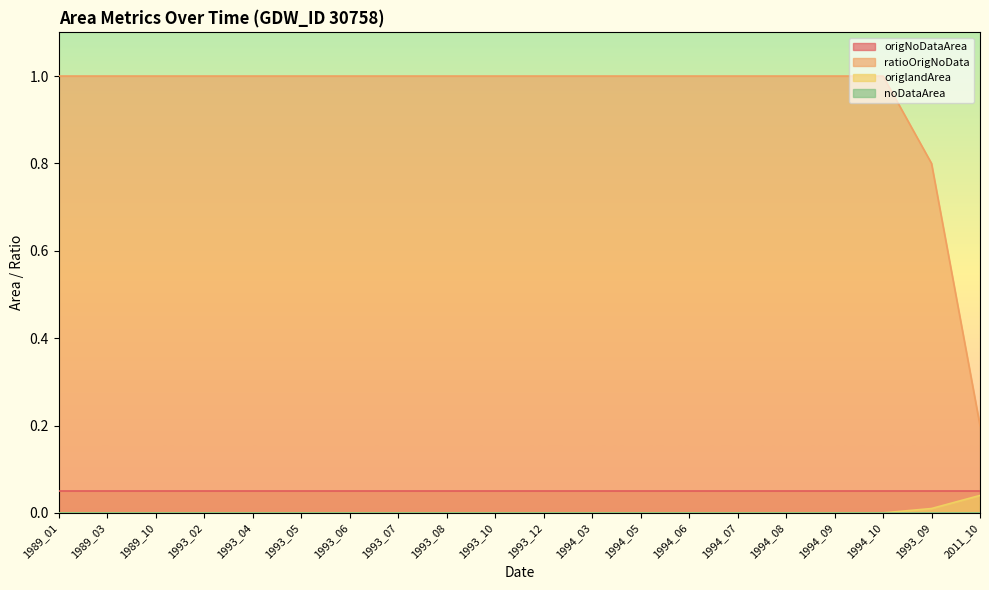

What is the label of the 11th point from the left?

1993_12